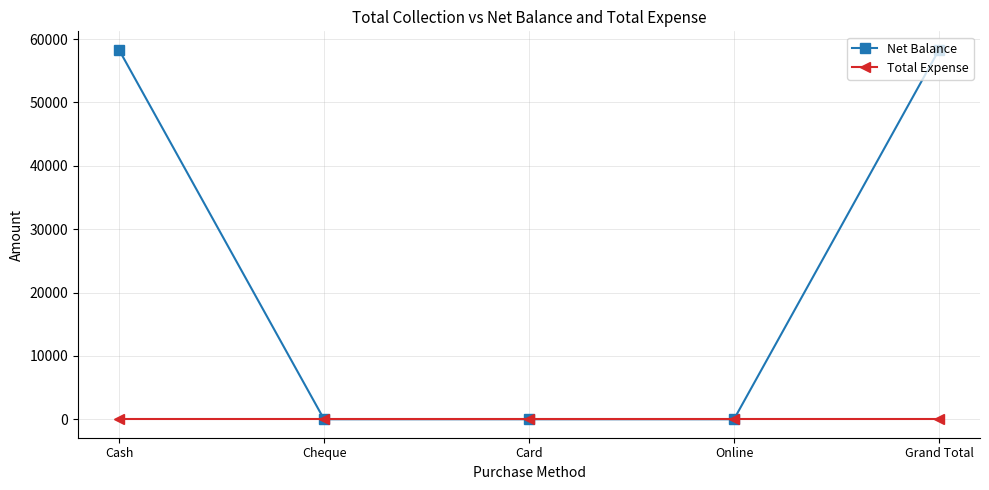

True or false: Net Balance has a value of 58300 at Grand Total.

True